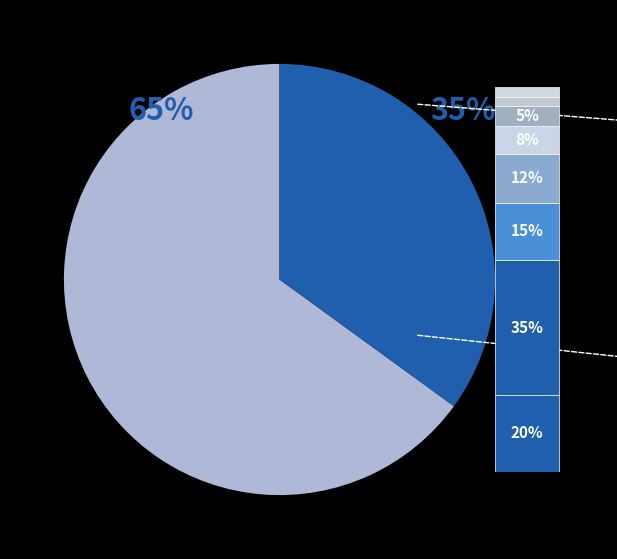

Which category has the biggest portion of the pie?

投影機